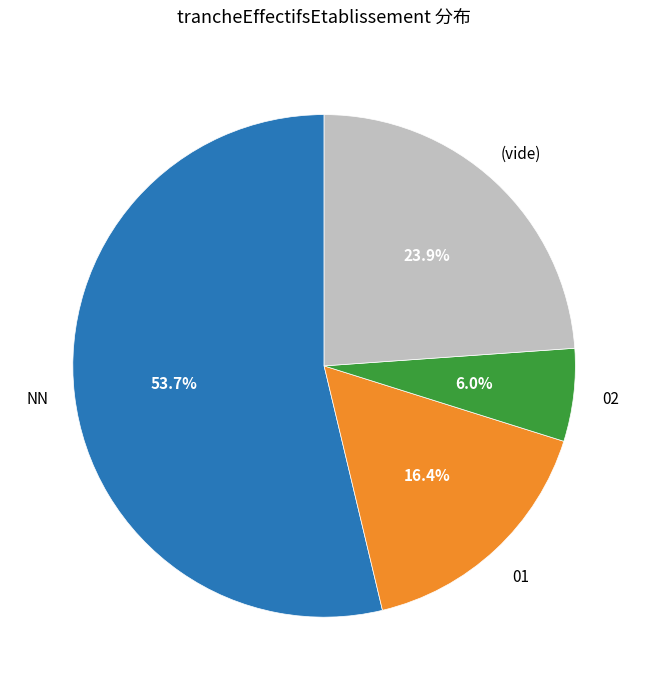

Does any single category account for the majority?

Yes